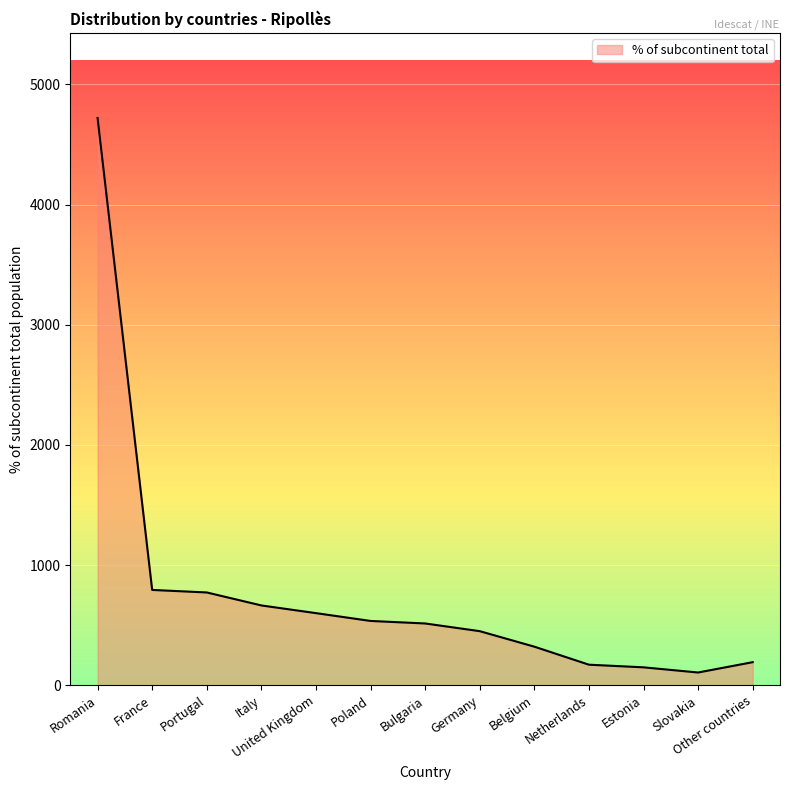

What is the greatest value displayed?

4721